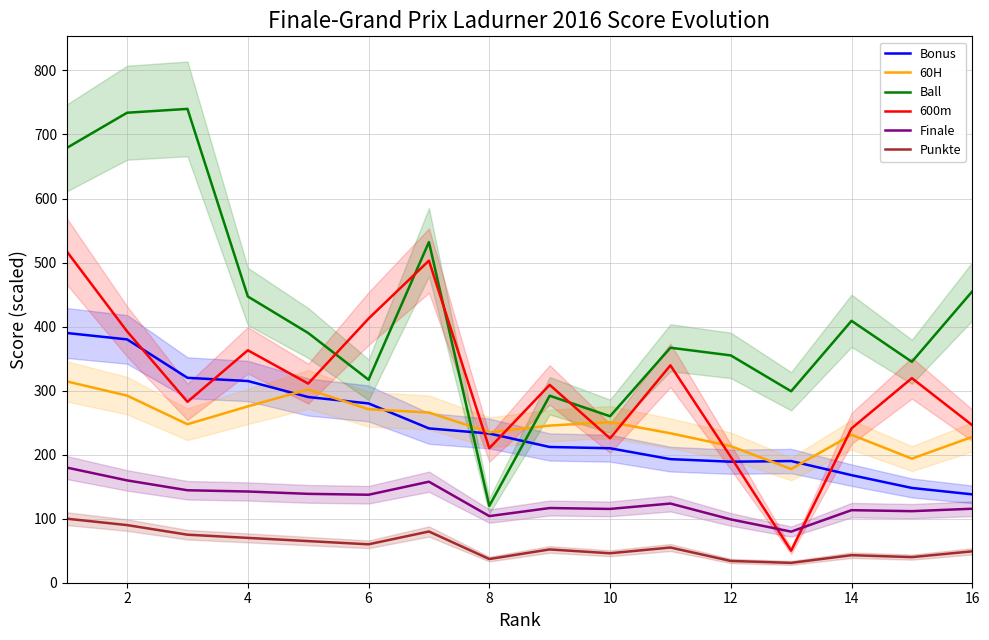

True or false: Finale and Punkte cross at least once.

False